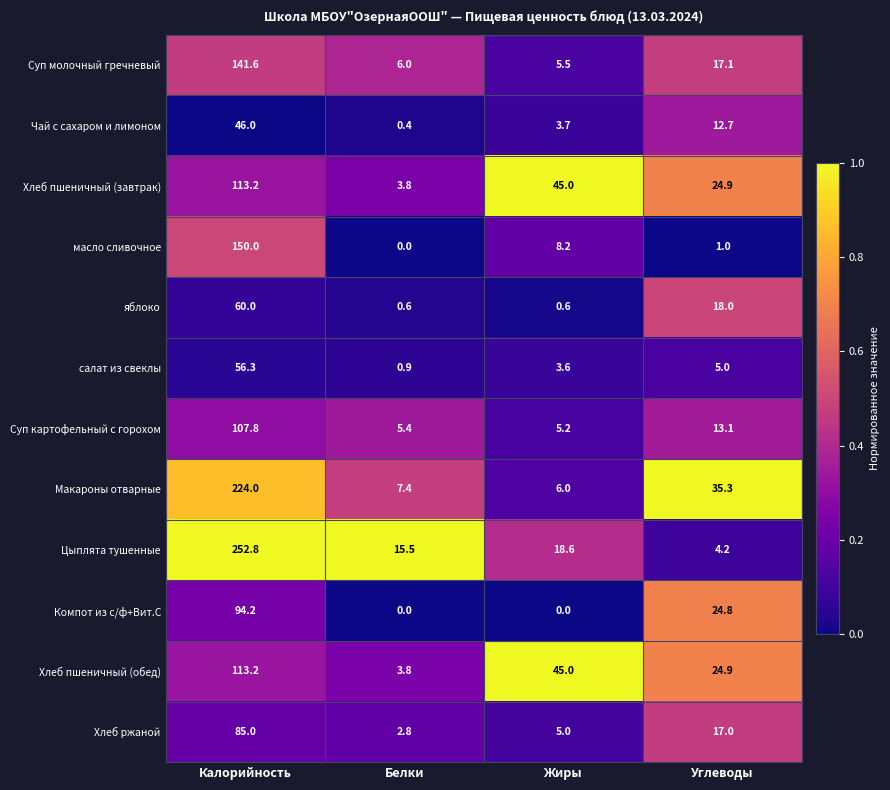

At which category does the chart reach its peak across all series?

Калорийность